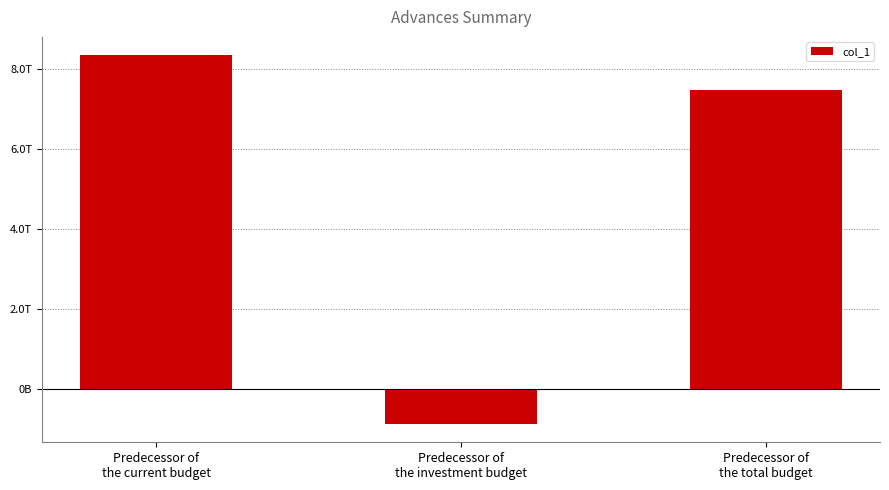

List the labels in order of value, largest first.

Predecessor of
the current budget, Predecessor of
the total budget, Predecessor of
the investment budget